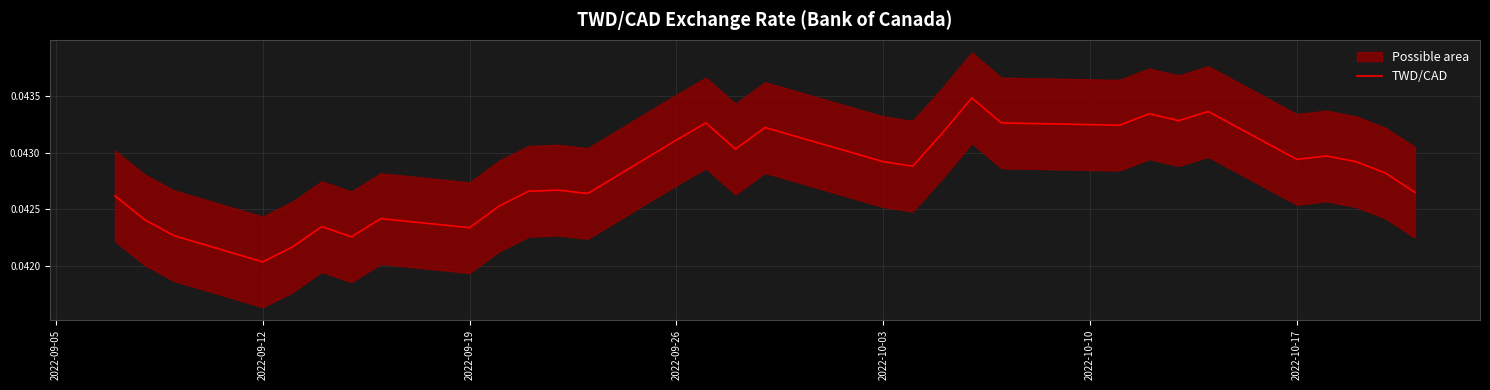

Where is TWD/CAD nearest to the value 0?

2022-09-12